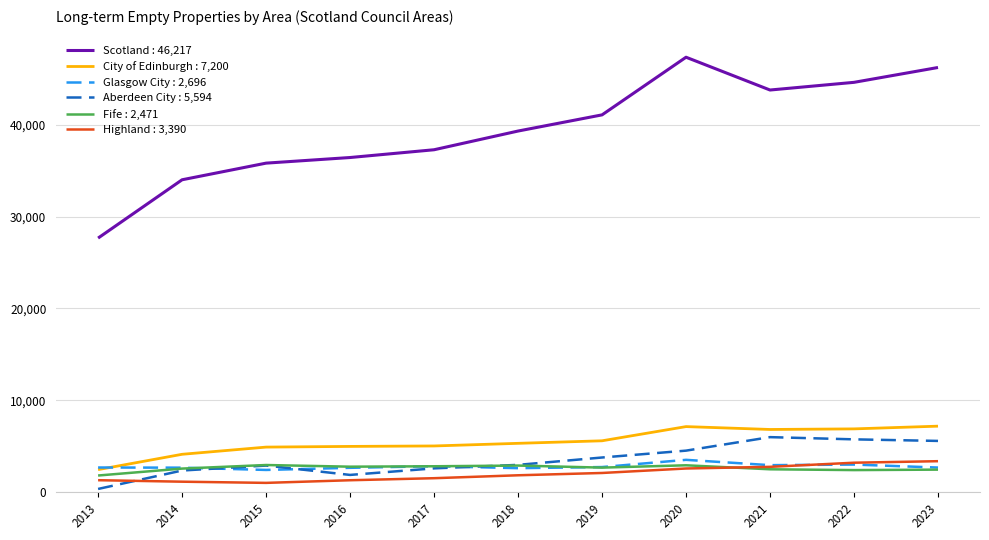

Is the value of Scotland : 46,217 at 2020 greater than the value of City of Edinburgh : 7,200 at 2014?

Yes